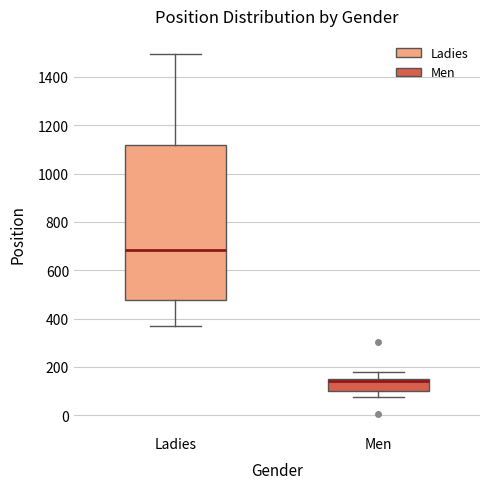

Comparing the boxes themselves (not the whiskers), which one is the tallest?

Ladies